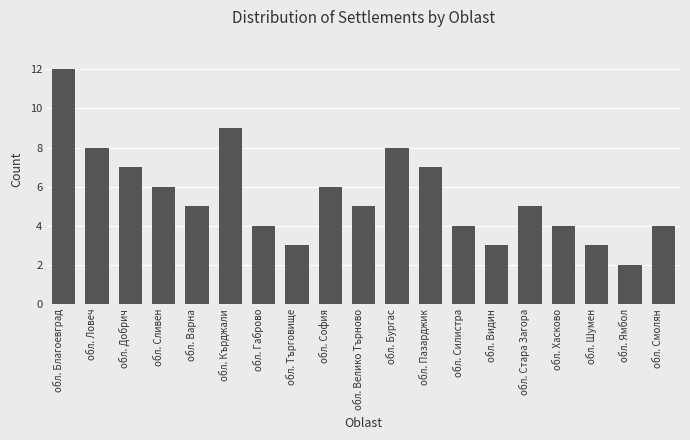

Does the chart contain any negative values?

No